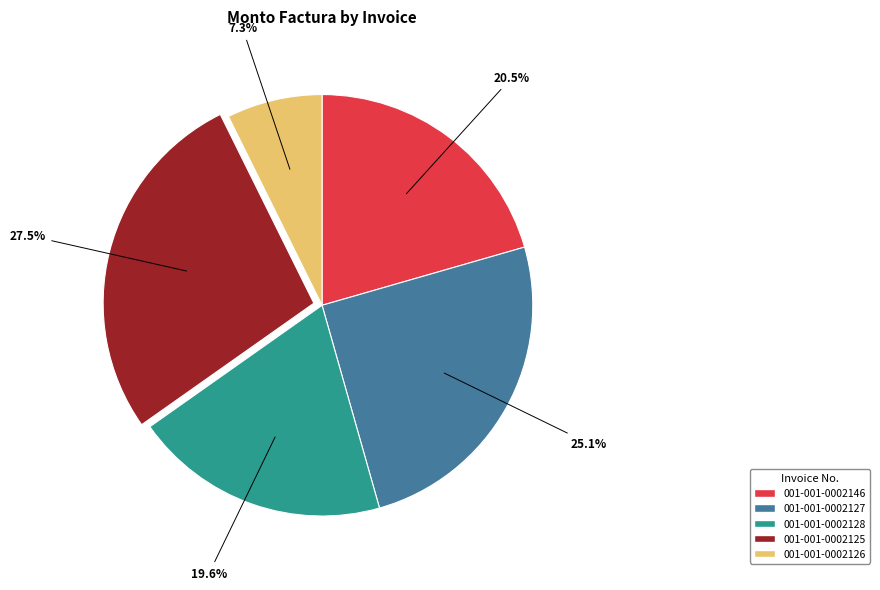

Does any single category account for the majority?

No